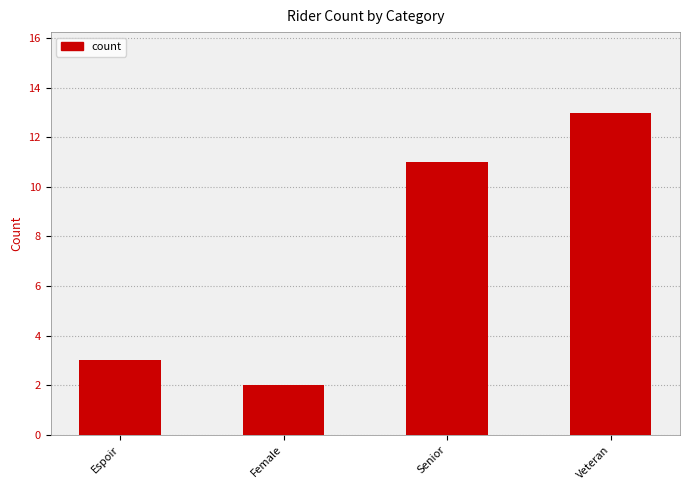

List the labels in order of value, smallest first.

Female, Espoir, Senior, Veteran